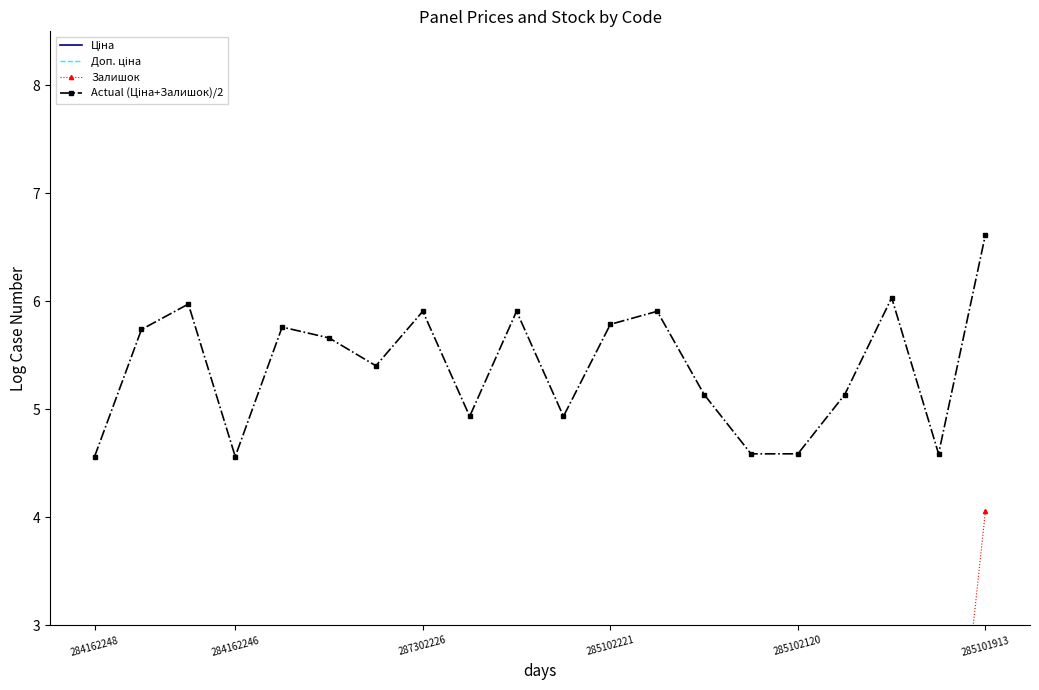

Which series changed the most between 6 and 17?

Залишок